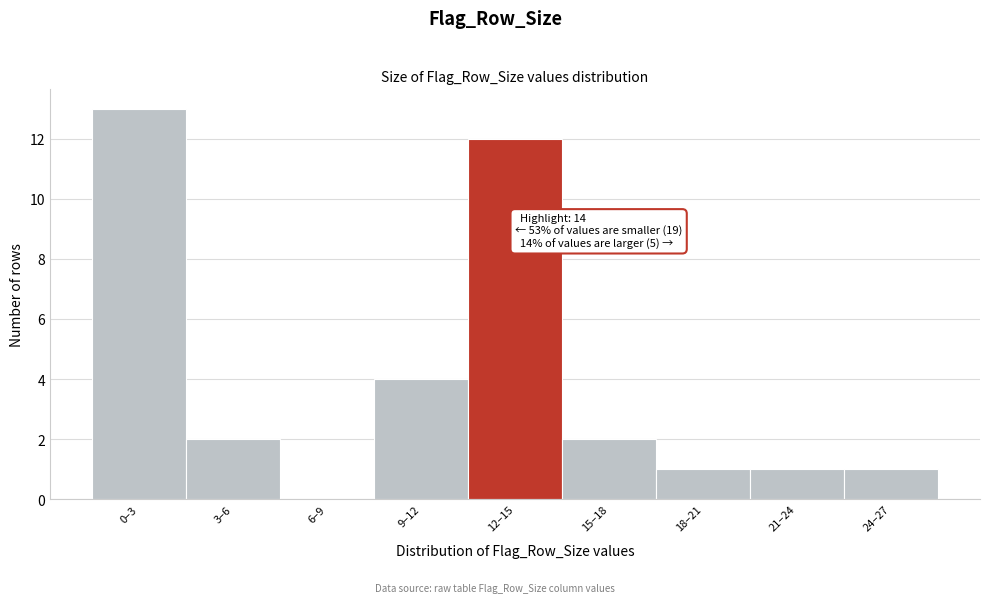

Reading right to left, list all the values displayed in this chart.

24–27=1	21–24=1	18–21=1	15–18=2	12–15=12	9–12=4	6–9=0	3–6=2	0–3=13